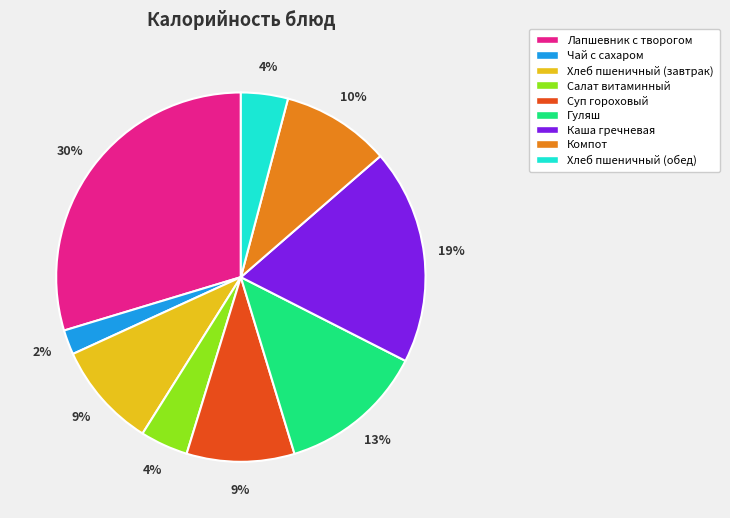

Is there any slice that represents more than half of the pie?

No